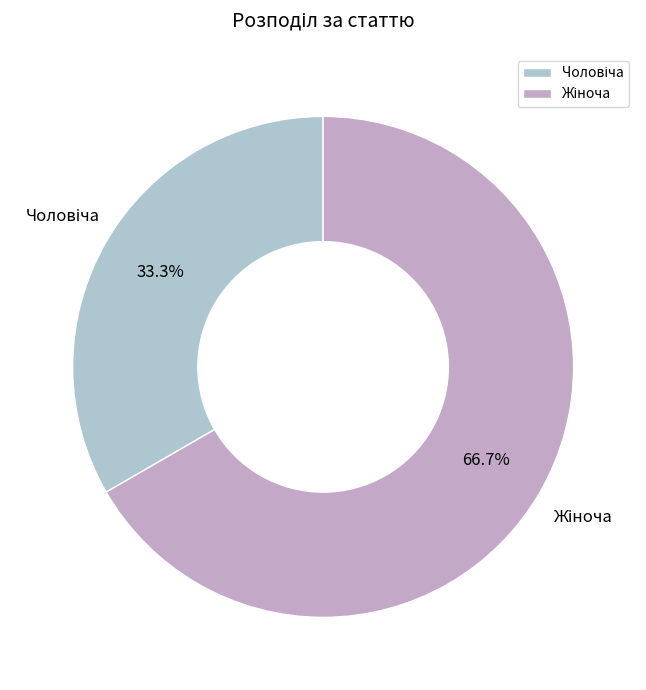

Count the number of slices in the pie.

2